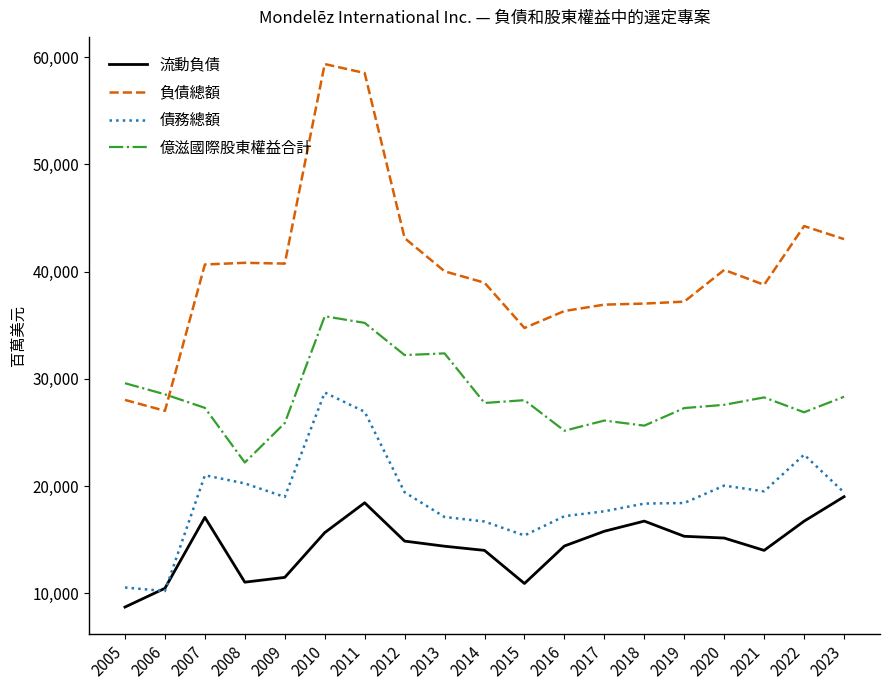

At how many categories does at least one series exceed 53909?

2